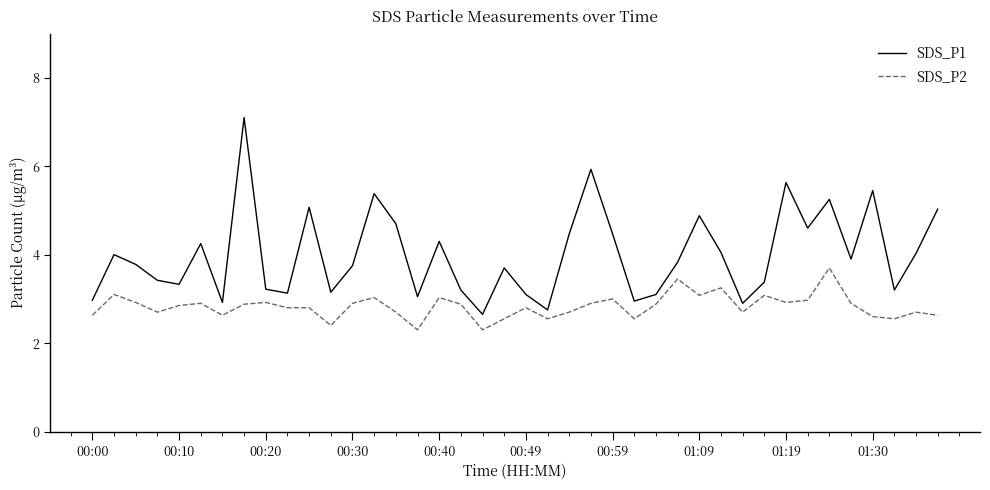

What is the difference between the maximum and minimum values in the SDS_P2 series?

1.4